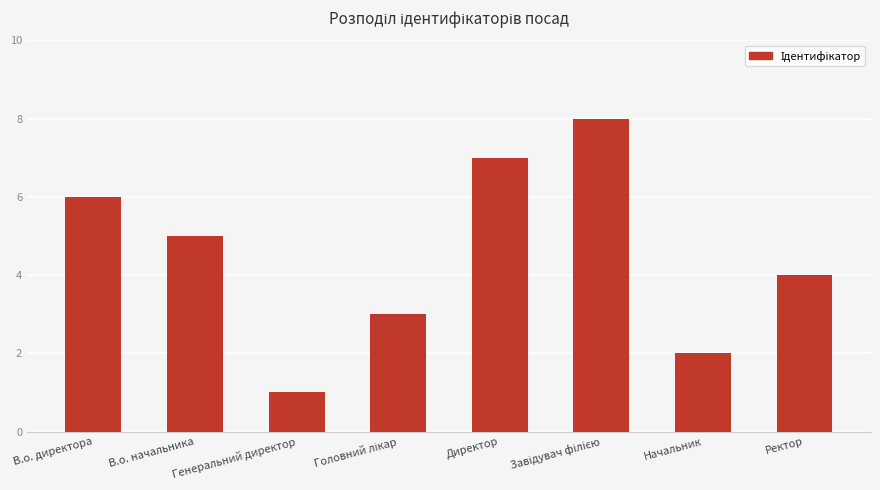

What is the difference between the second highest and second lowest values?

5